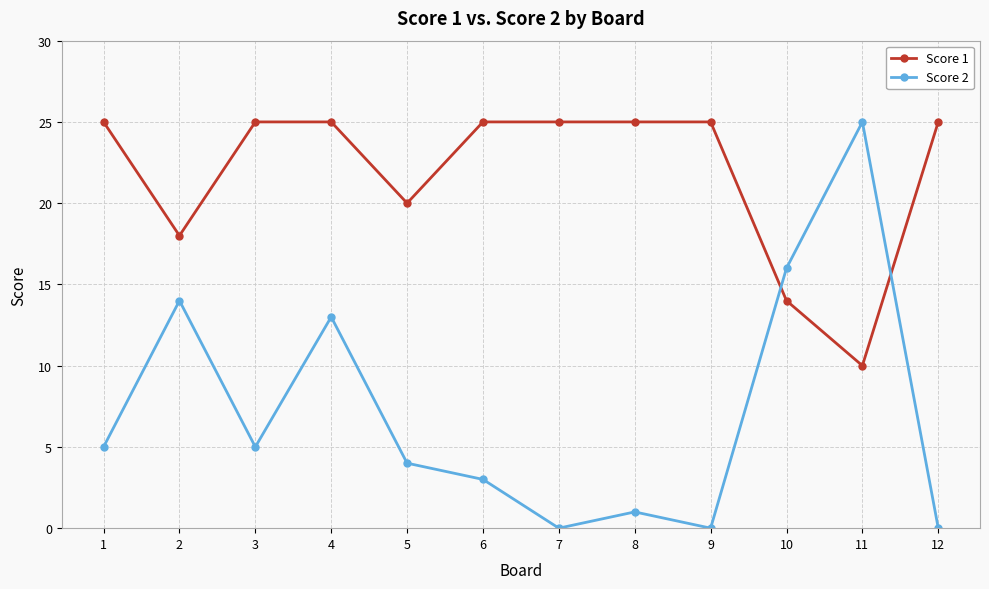

Is this an area chart (filled region under the line)?

No